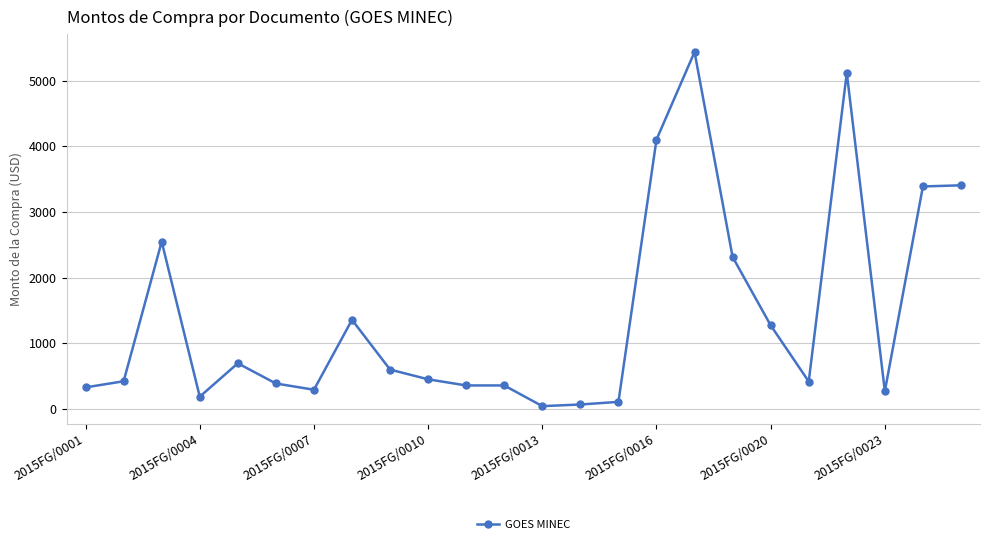

What is the value of the 4th point from the left?

189.2